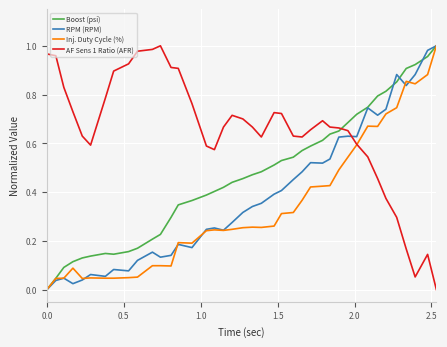

List the series in order of their overall mean, lowest first.

Inj. Duty Cycle (%), RPM (RPM), Boost (psi), AF Sens 1 Ratio (AFR)